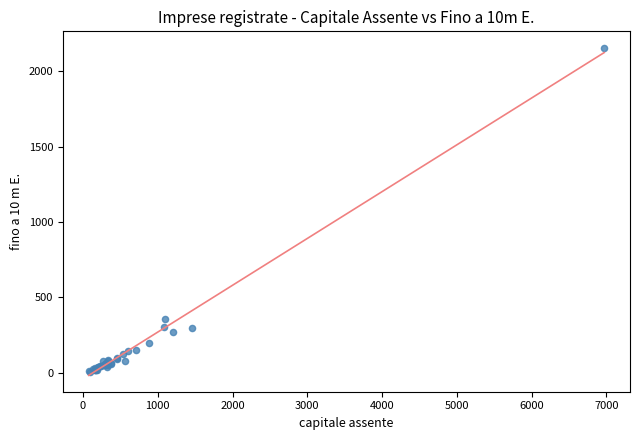

What Y value in the scatter plot is closest to 1082?

359